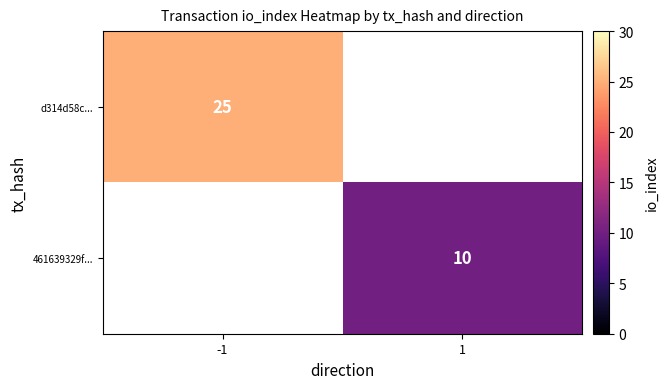

The d314d58c... series shows 25 at -1. True or false?

True